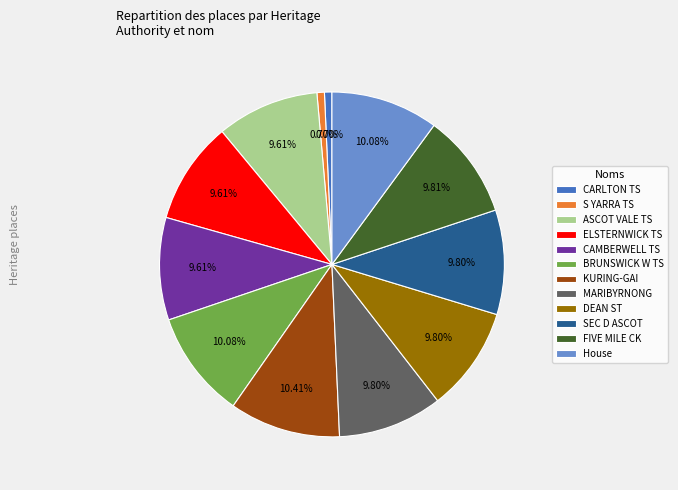

Is there a majority slice in this chart?

No